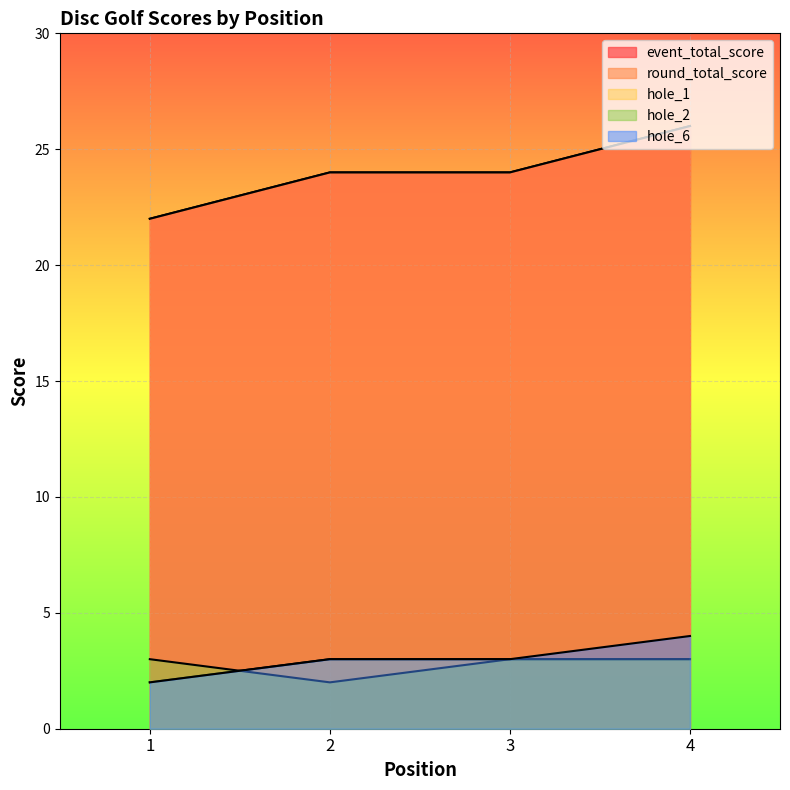

Reading right to left, list all the values displayed in this chart.

event_total_score: 4=26	3=24	2=24	1=22
round_total_score: 4=26	3=24	2=24	1=22
hole_1: 4=3	3=3	2=3	1=2
hole_2: 4=3	3=3	2=2	1=3
hole_6: 4=4	3=3	2=3	1=2